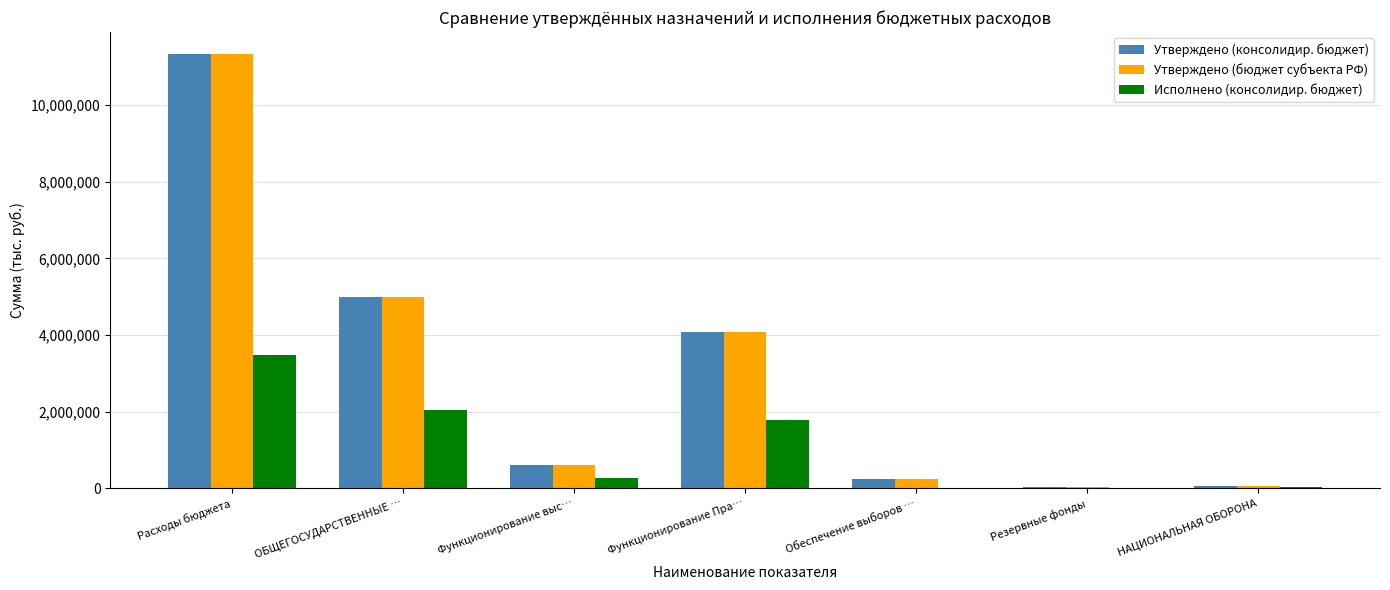

What is the highest value of the Утверждено (бюджет субъекта РФ) series?

11341100.0